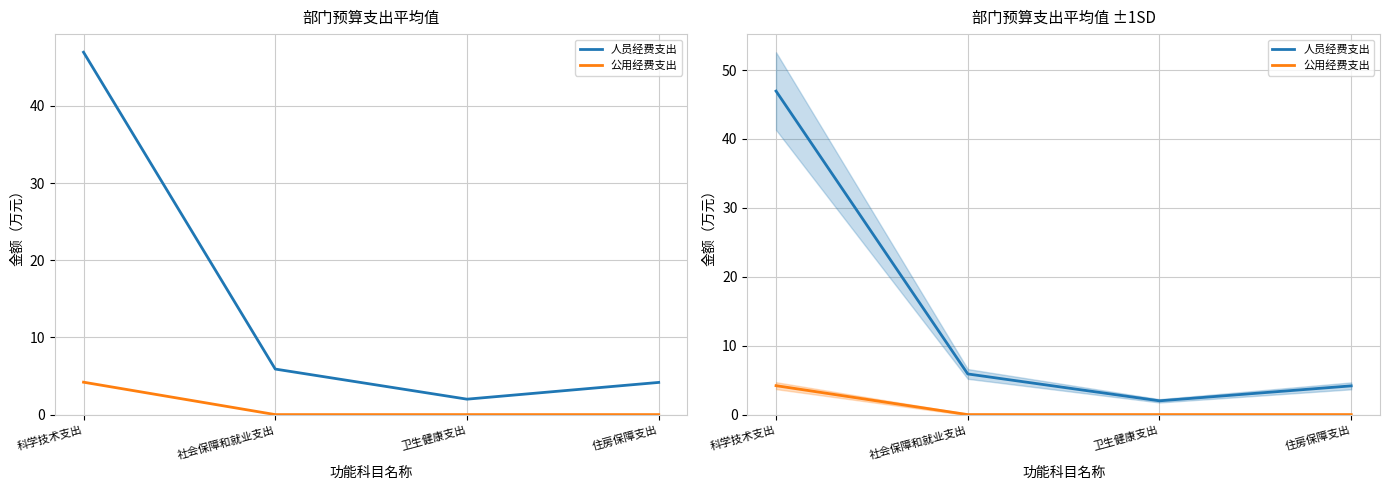

What is the average value of the 人员经费支出 series?

14.8